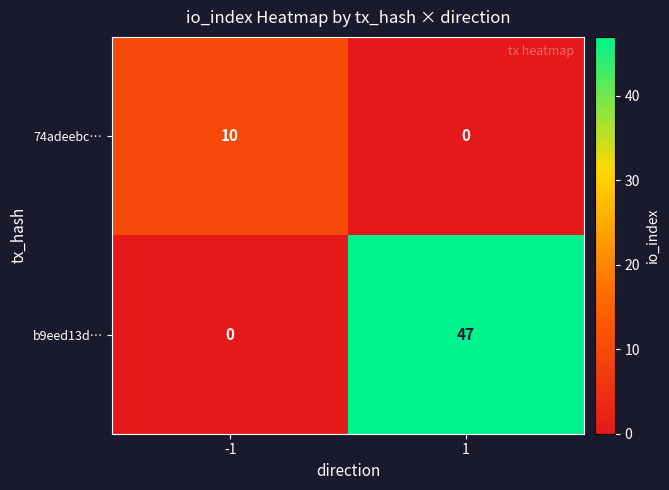

What is the sum of the b9eed13d… values at 1 and -1?

47